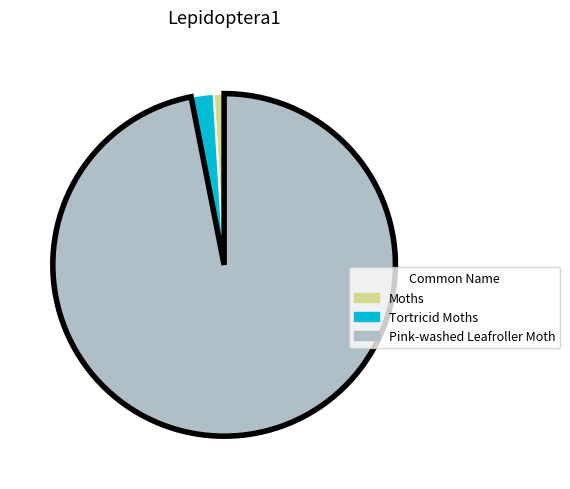

Which category has the biggest portion of the pie?

Pink-washed Leafroller Moth